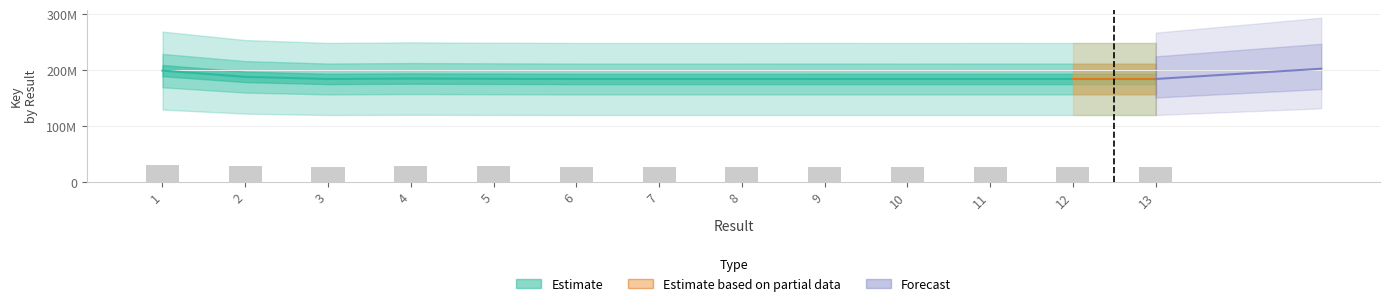

Rank the categories by value from highest to lowest.

1, 2, 4, 5, 9, 3, 11, 8, 6, 13, 12, 7, 10